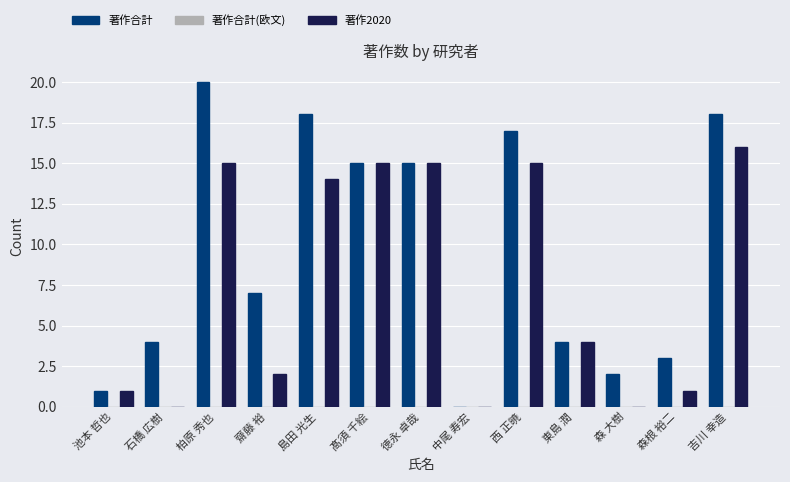

How many groups of bars are there?

13